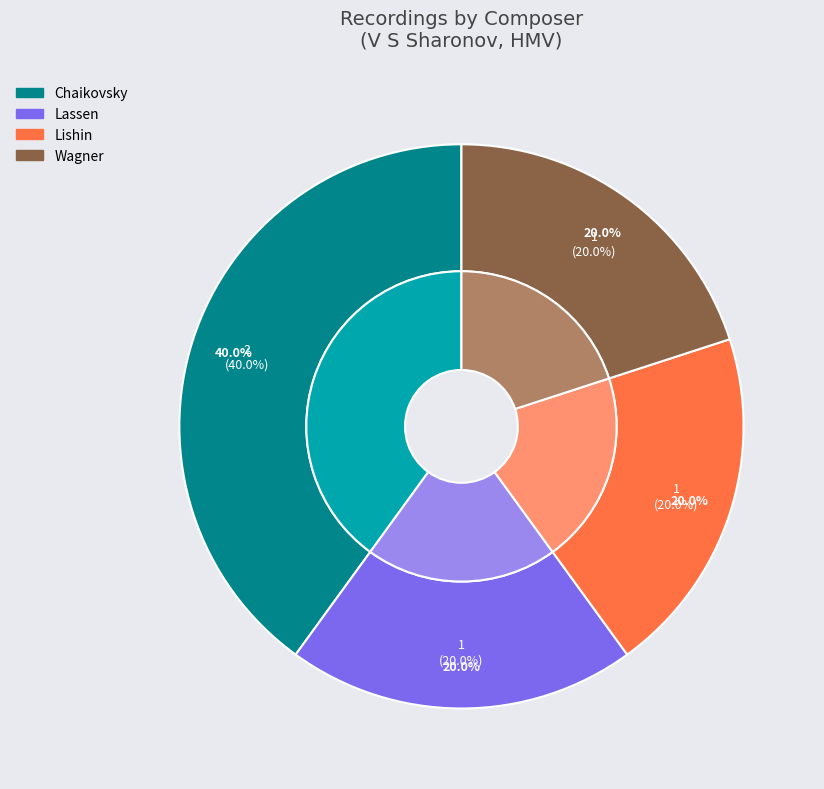

Does any single category account for the majority?

No